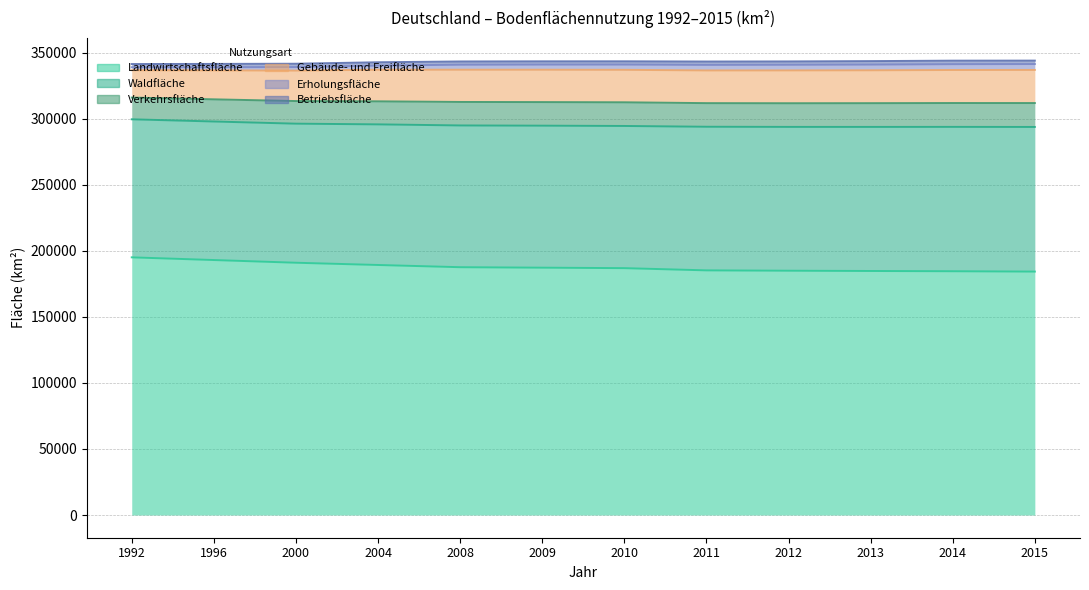

At 2013, list the series in order from smallest to largest.

Betriebsfläche, Erholungsfläche, Verkehrsfläche, Gebäude- und Freifläche, Waldfläche, Landwirtschaftsfläche